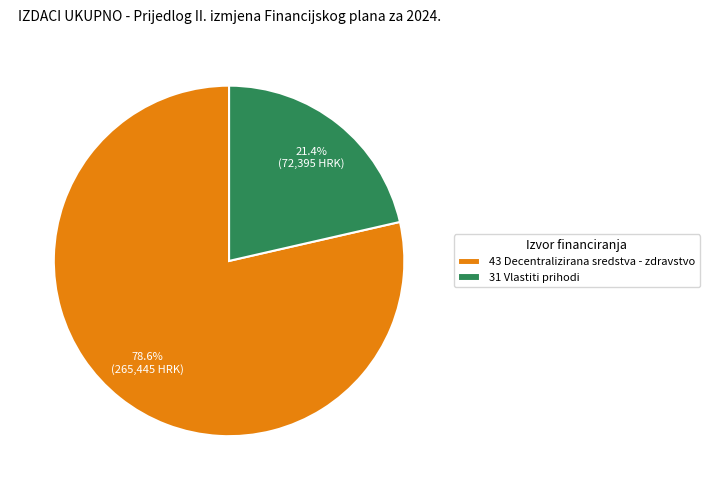

How many slices are in this pie chart?

2